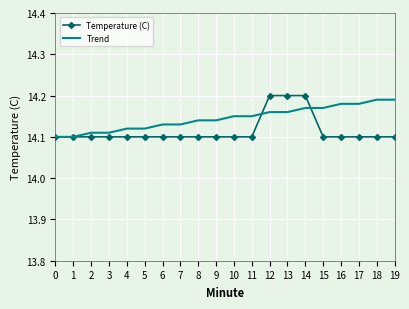

Rank the series at 7 from lowest to highest value.

Temperature (C), Trend